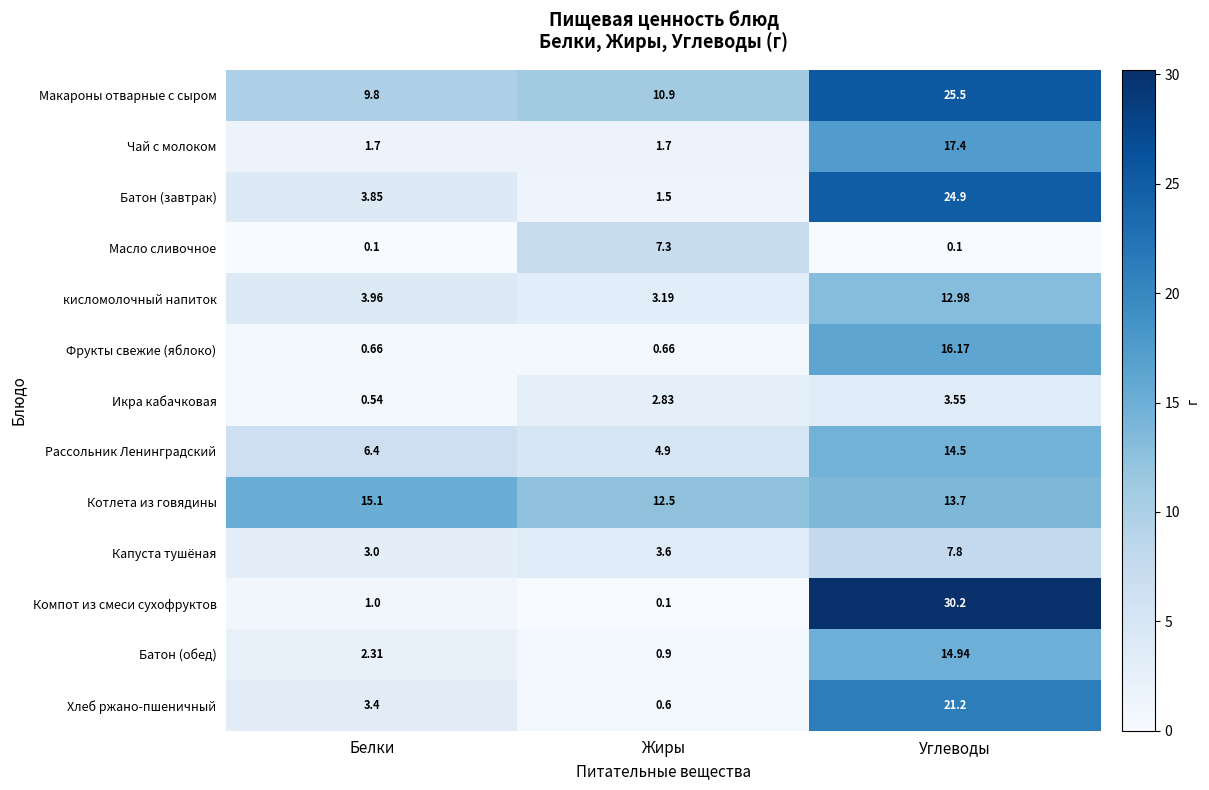

At which label is Батон (обед) closest to 7?

Белки